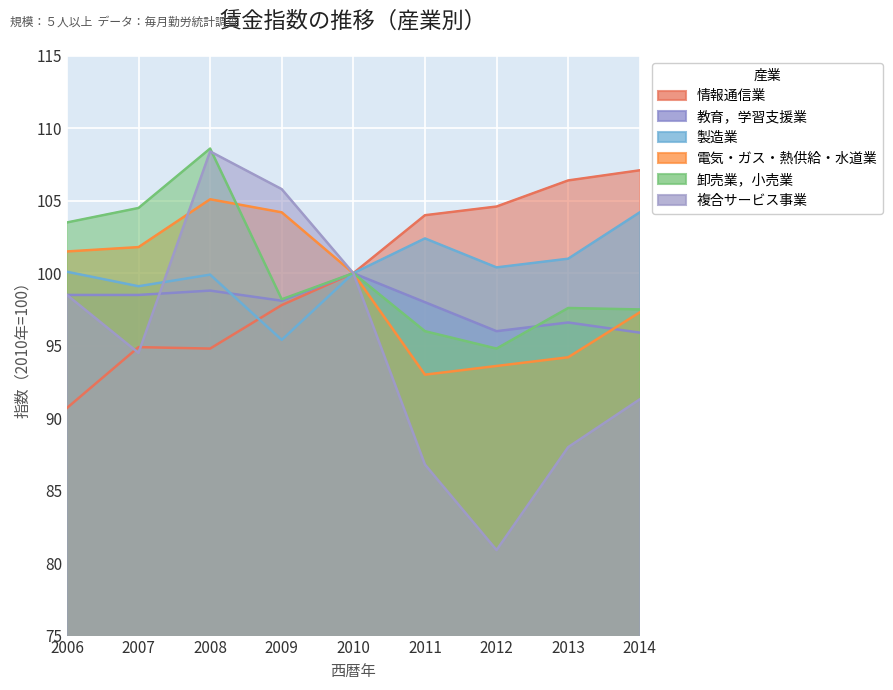

What is the difference between the maximum and minimum values in the 教育，学習支援業 series?

4.1